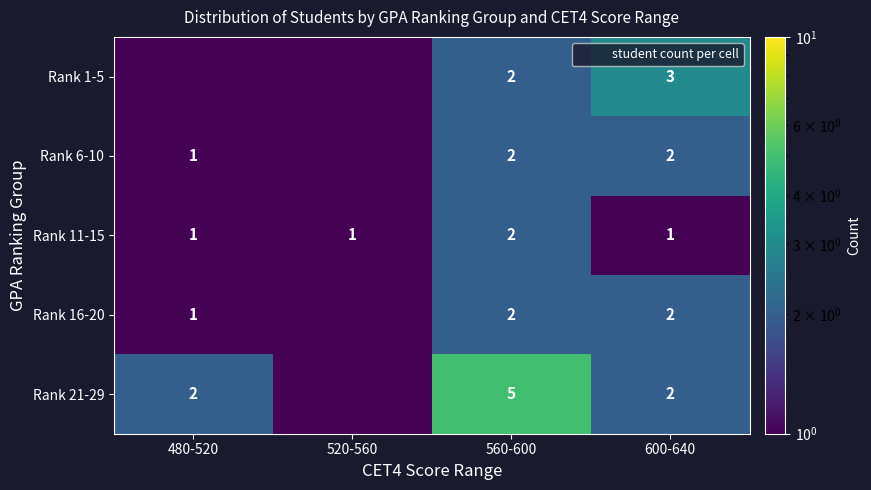

Is it true that Rank 21-29 equals 2.0 at 480-520?

True